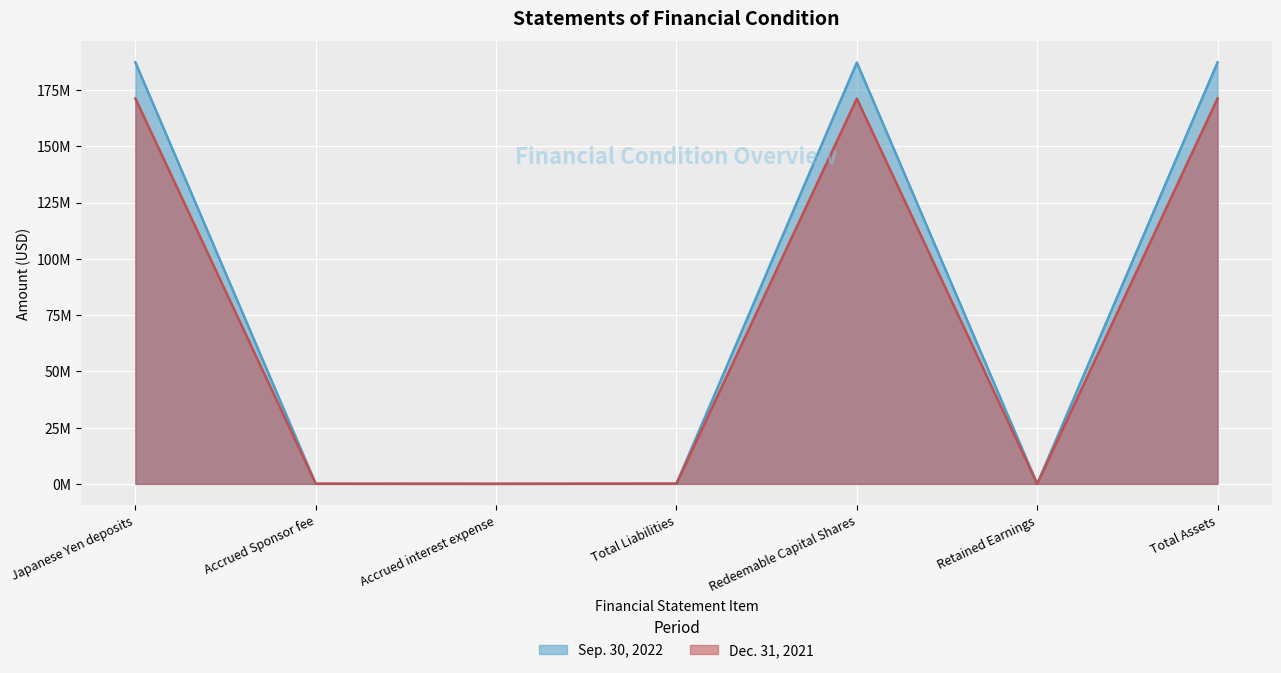

Reading left to right, what are all the values shown in this chart?

Sep. 30, 2022: Japanese Yen deposits=187284563	Accrued Sponsor fee=60568	Accrued interest expense=30714	Total Liabilities=91282	Redeemable Capital Shares=187193281	Retained Earnings=0	Total Assets=187284563
Dec. 31, 2021: Japanese Yen deposits=171244773	Accrued Sponsor fee=60306	Accrued interest expense=30580	Total Liabilities=90886	Redeemable Capital Shares=171153887	Retained Earnings=0	Total Assets=171244773